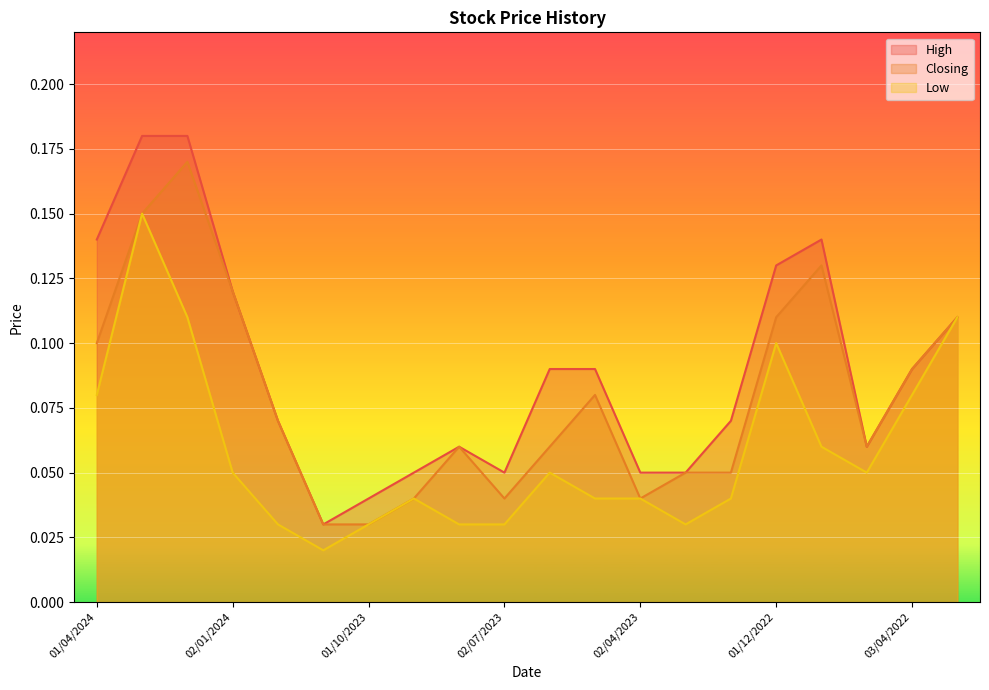

Which series has the widest spread of values?

High